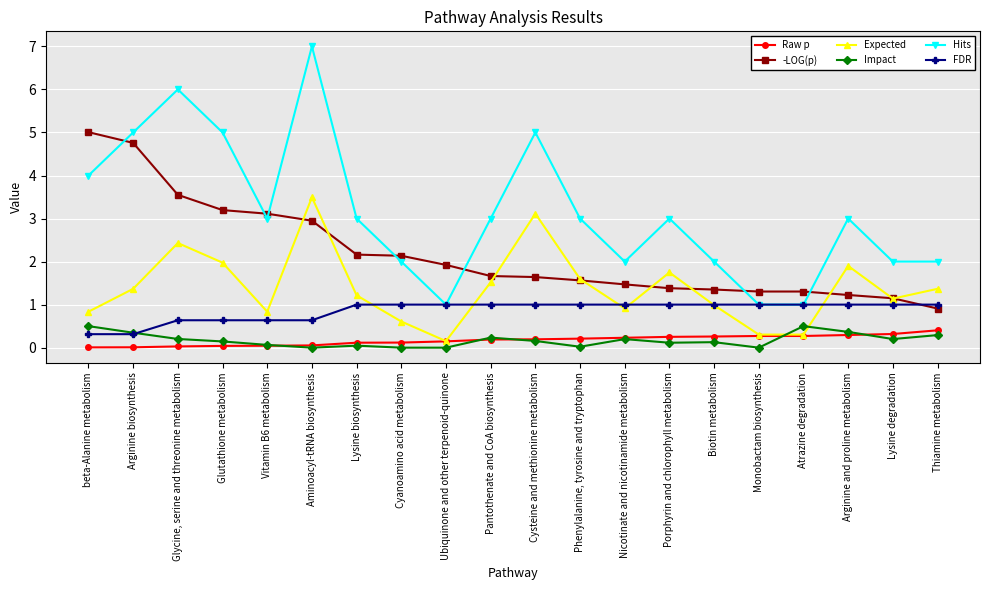

What is the label of the 15th point from the right?

Aminoacyl-tRNA biosynthesis